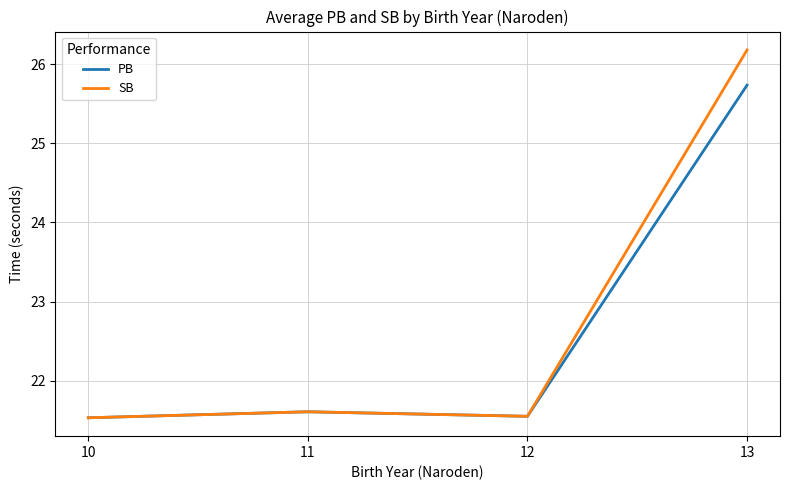

The SB series shows 43.0 at 13. True or false?

False